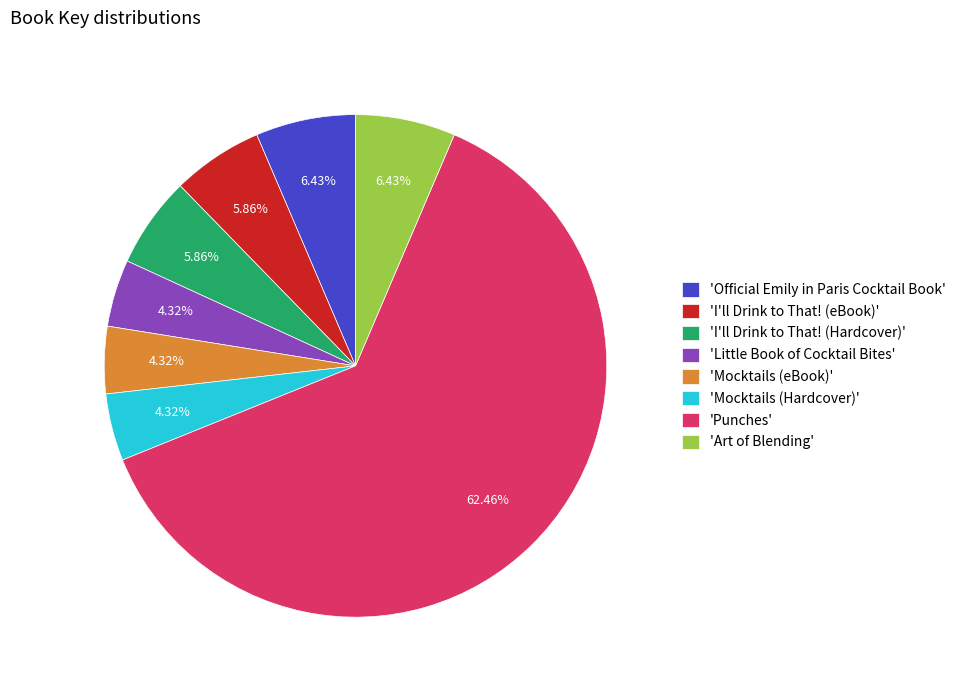

Which category has the biggest portion of the pie?

'Punches'